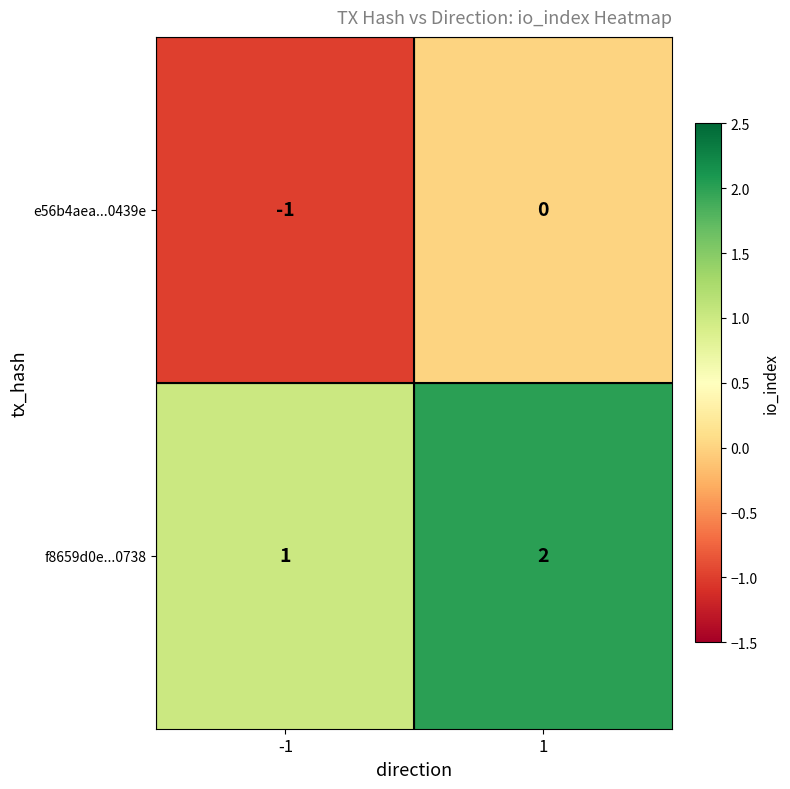

Is the value of e56b4aea...0439e at -1 greater than the value of f8659d0e...0738 at 1?

No